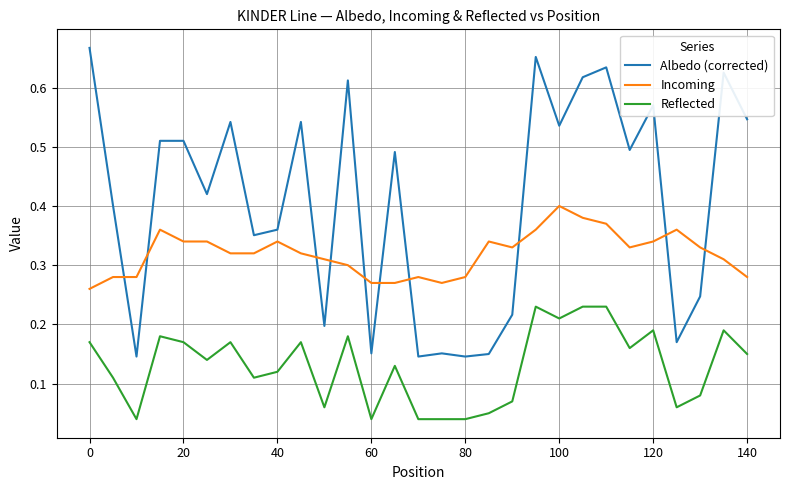

List the series in order of their peak value, highest first.

Albedo (corrected), Incoming, Reflected